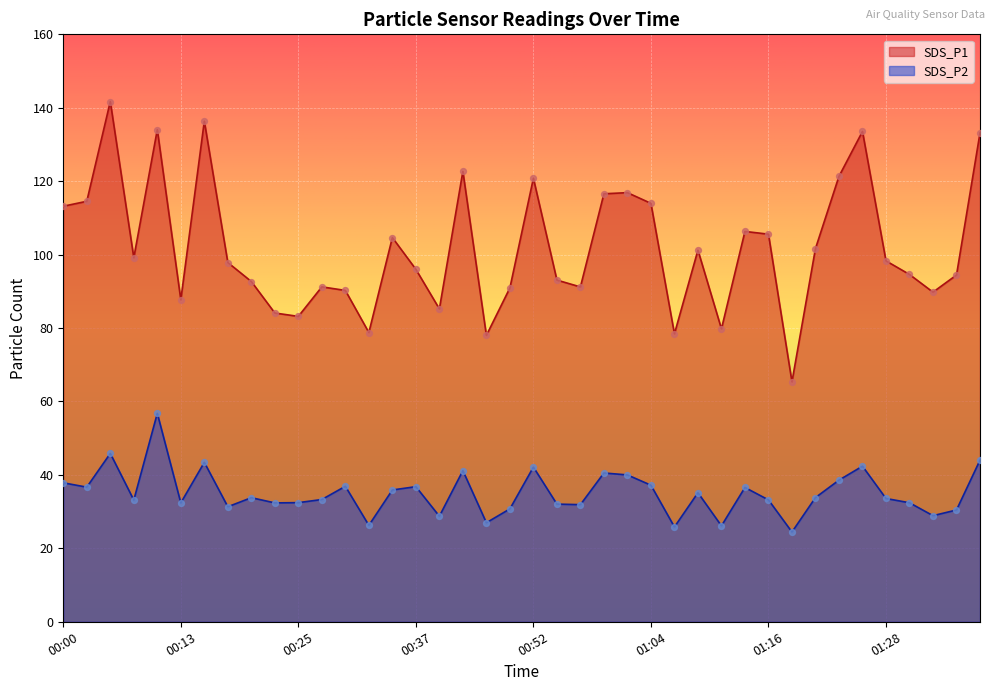

Which series has the widest spread of Y values?

SDS_P1